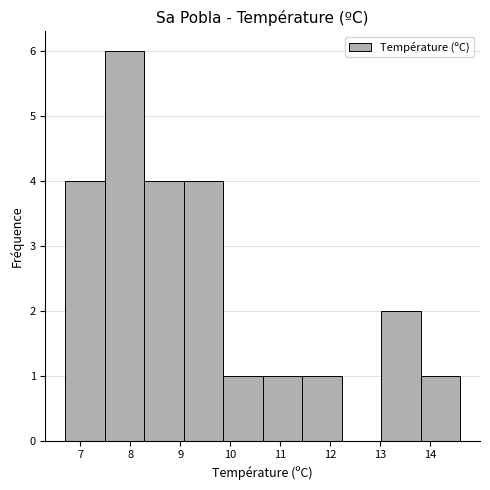

Over which range of the x-axis is the bar tallest?

7.49 to 8.28